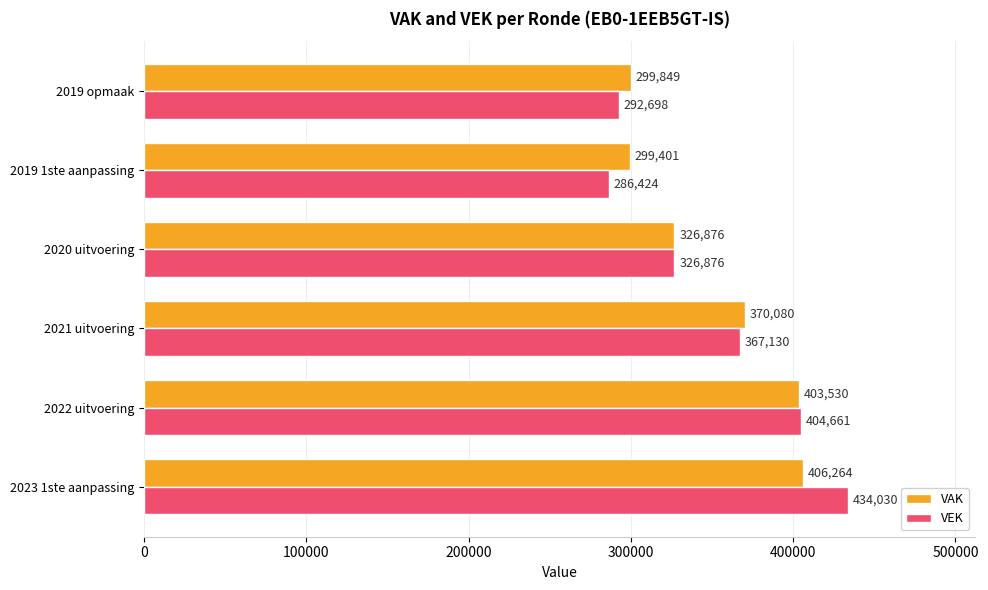

At 2019 opmaak, list the series in order from largest to smallest.

VAK, VEK